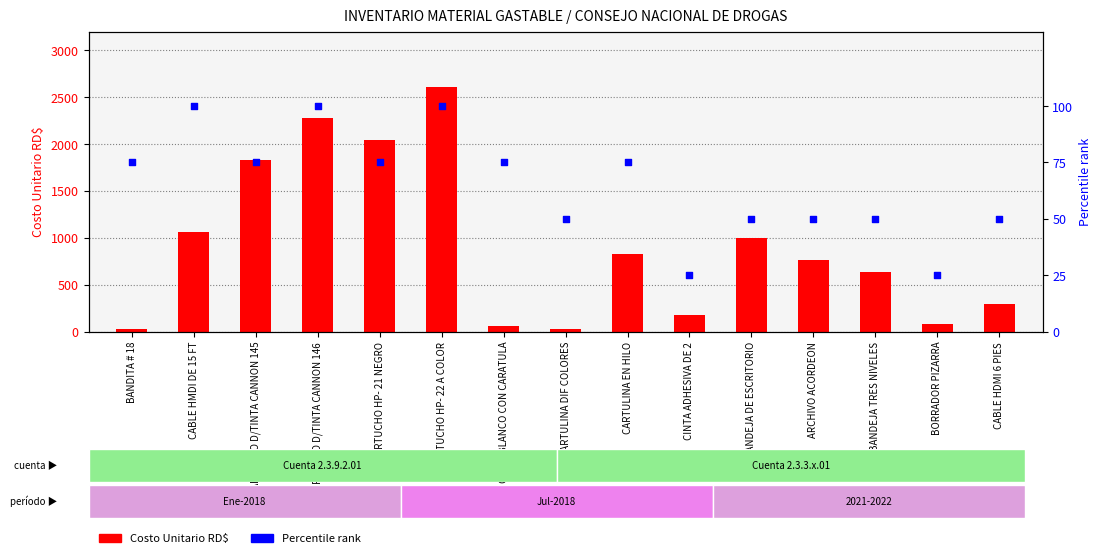

Is the value of Costo Unitario RD$ at BANDEJA TRES NIVELES greater than the value of Percentile rank at BORRADOR PIZARRA?

Yes